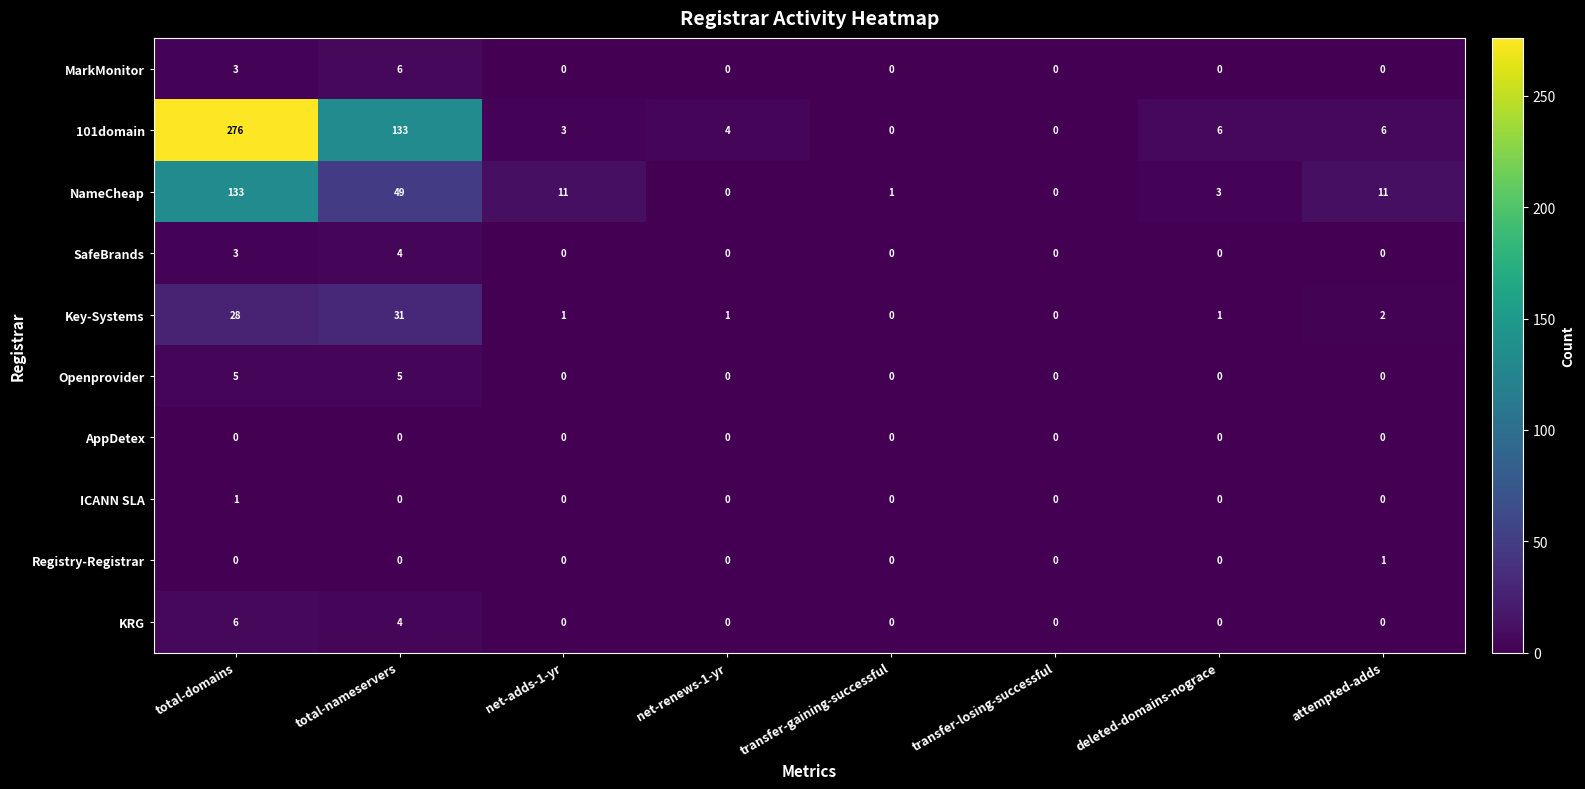

Count the number of categories in the chart.

8